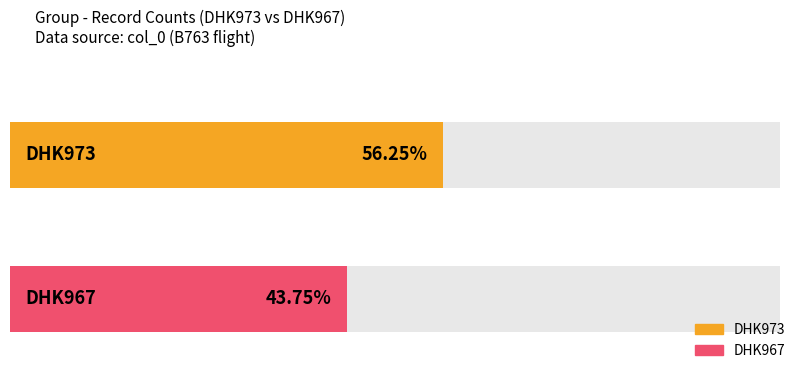

The DHK973 series shows 9 at DHK973. True or false?

True